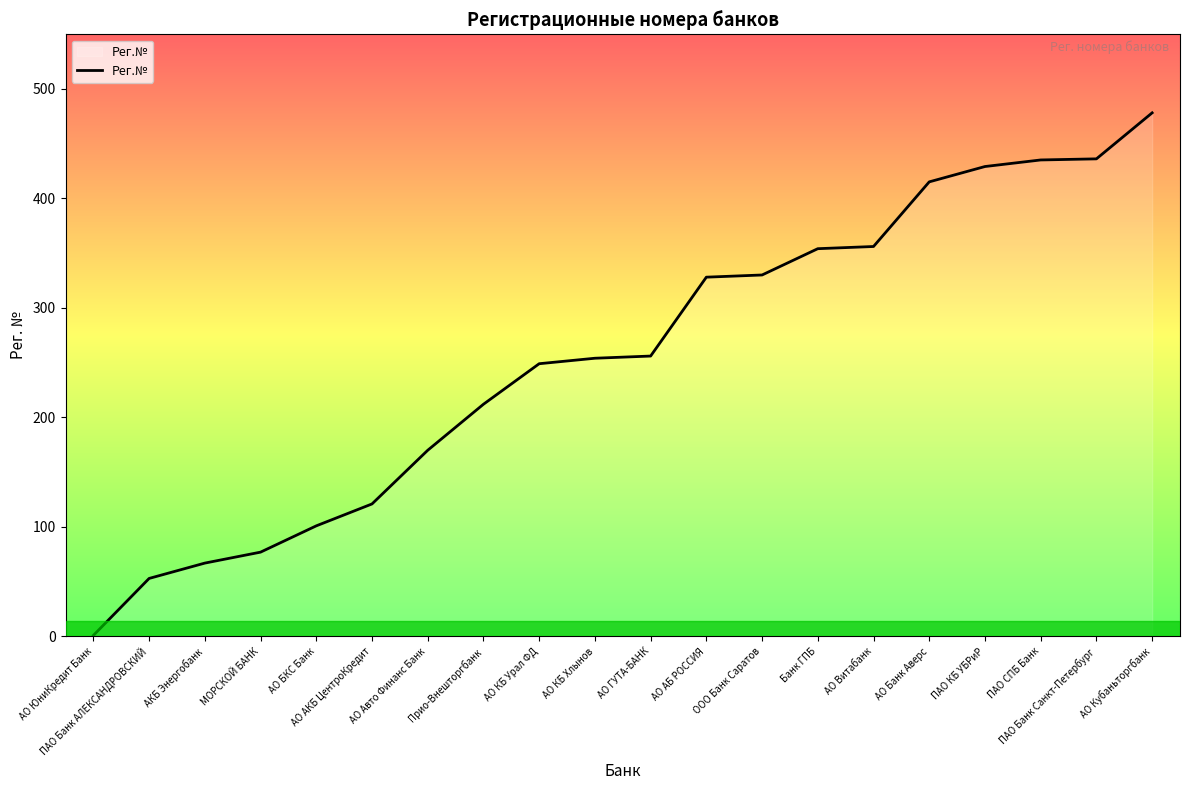

Between ООО Банк Саратов and АО ГУТА-БАНК, which is larger?

ООО Банк Саратов